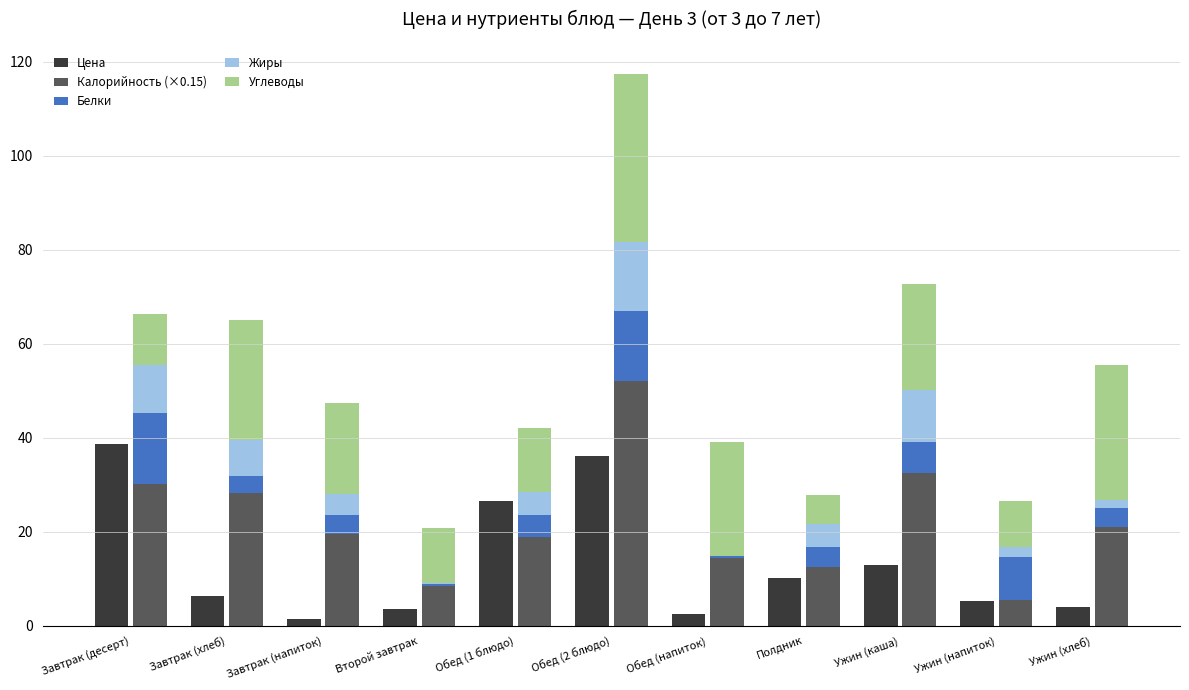

The Жиры series shows 6.5 at Полдник. True or false?

False